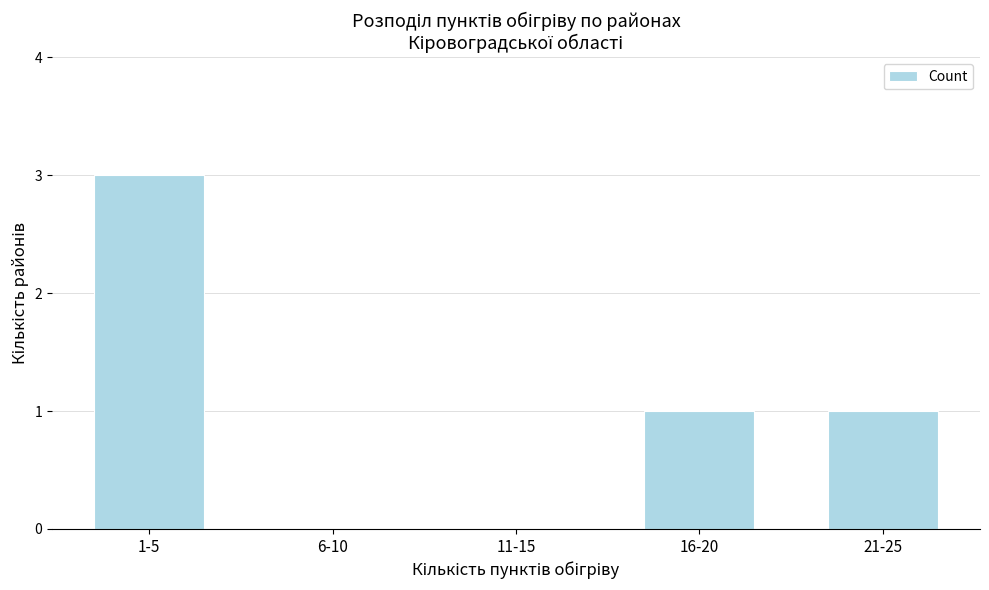

Reading left to right, list all the values displayed in this chart.

1-5=3	6-10=0	11-15=0	16-20=1	21-25=1